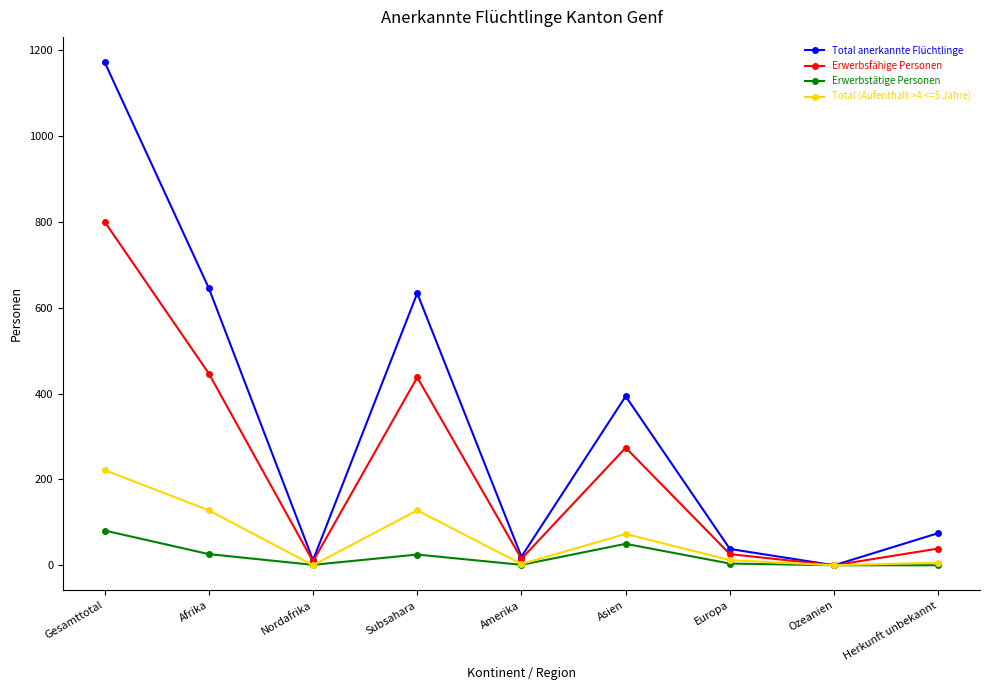

What is the label of the 4th point from the left?

Subsahara